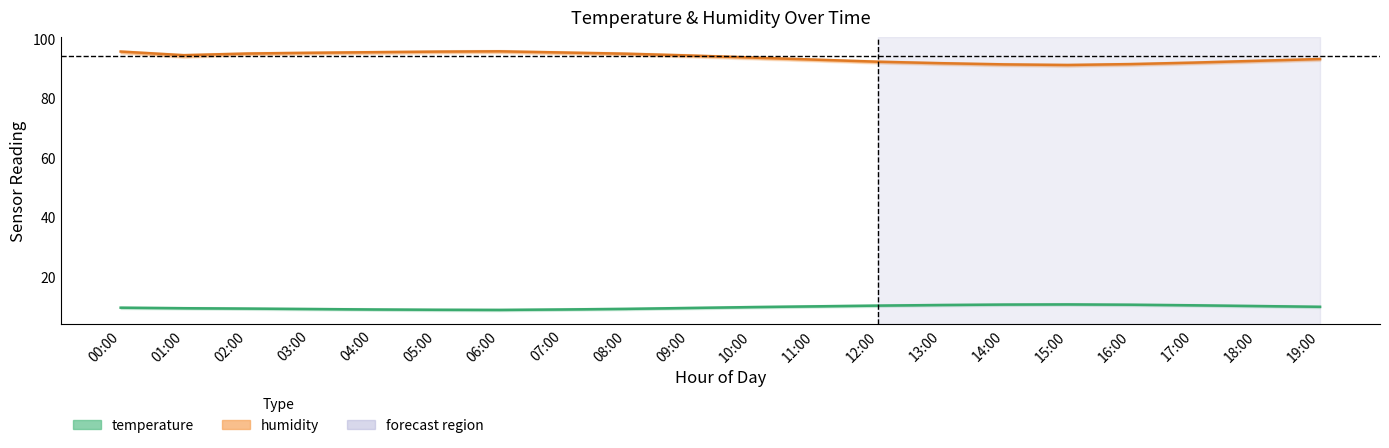

What are all the series names shown in the legend?

temperature, humidity